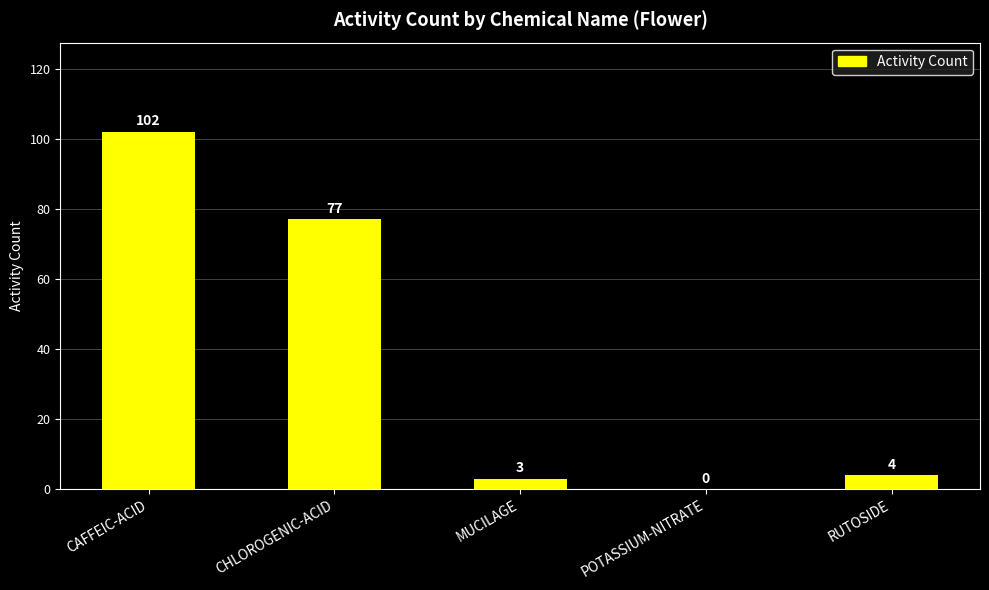

What is the maximum value shown in the chart?

102